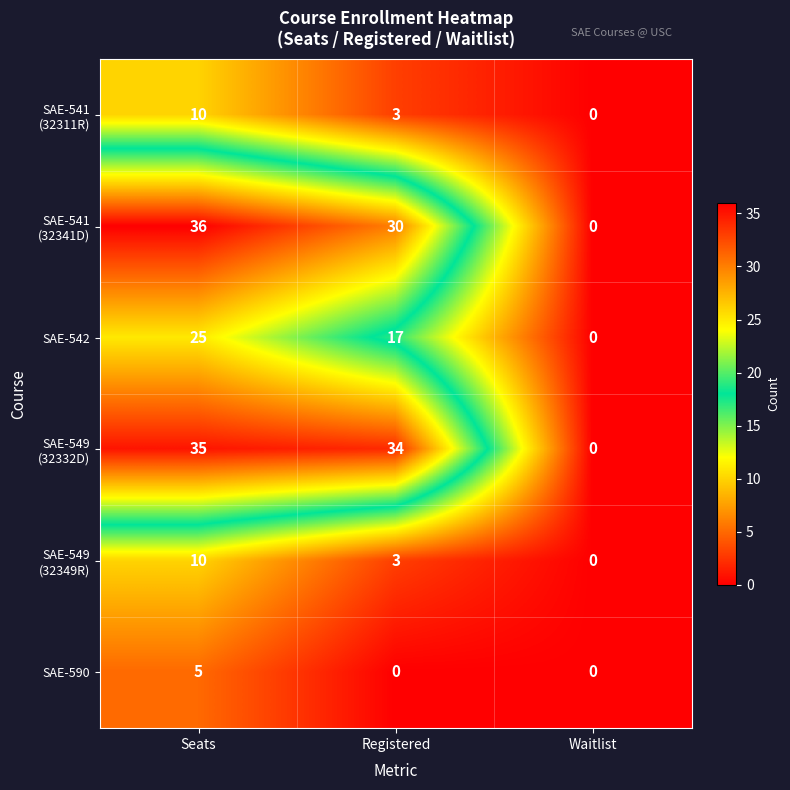

What is the difference between the highest and lowest values at Registered?

34